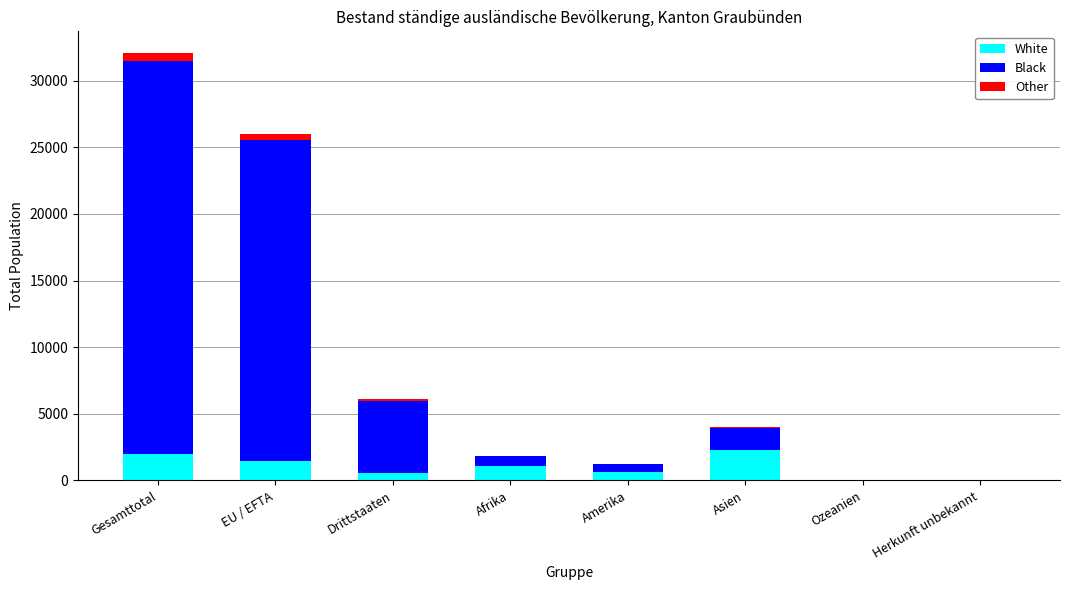

What is the maximum value for White?

2274